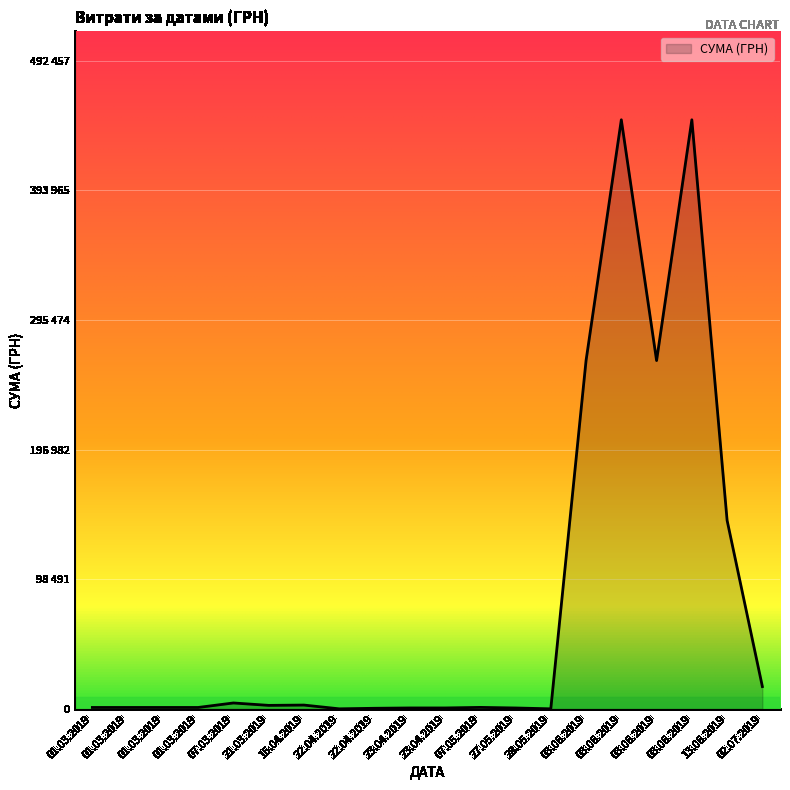

What is the ratio of the value at 03.06.2019 to the value at 01.03.2019?

226.5